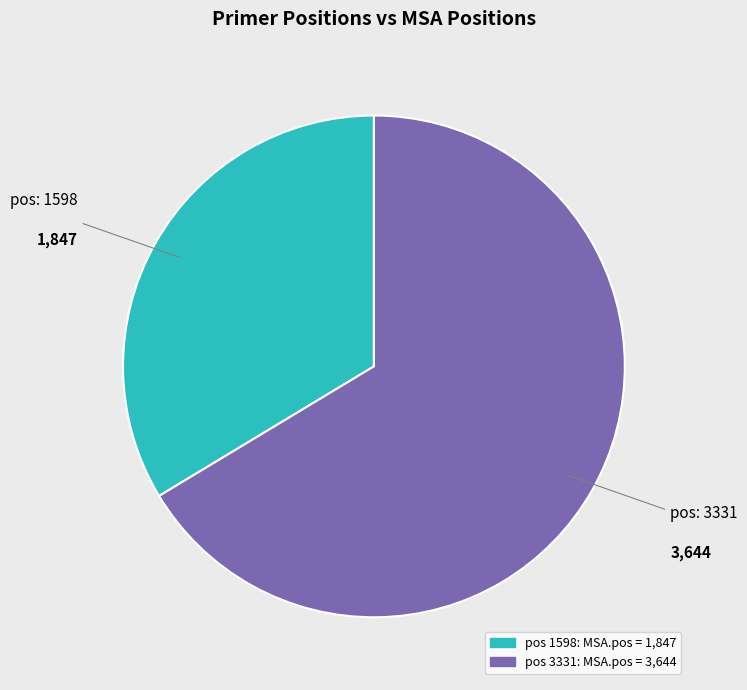

Is there any slice that represents more than half of the pie?

Yes